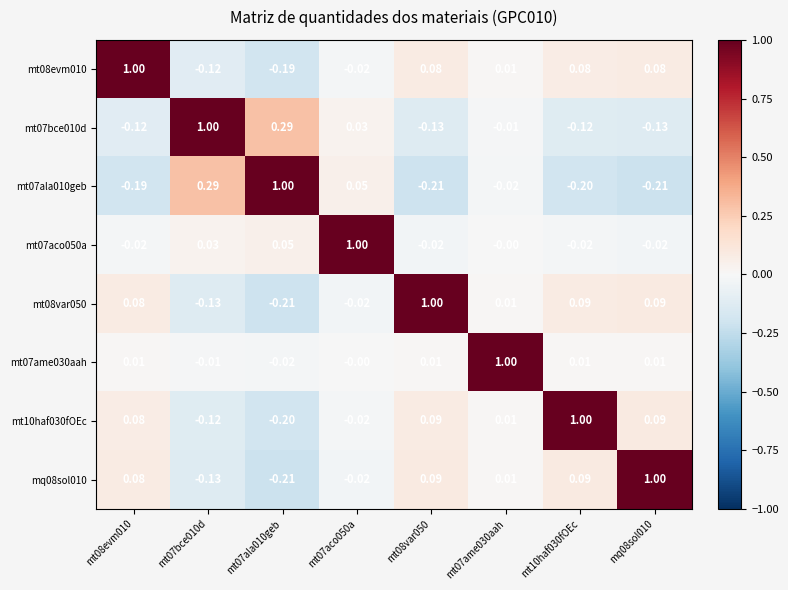

How many values in the mt08var050 series exceed 0?

5